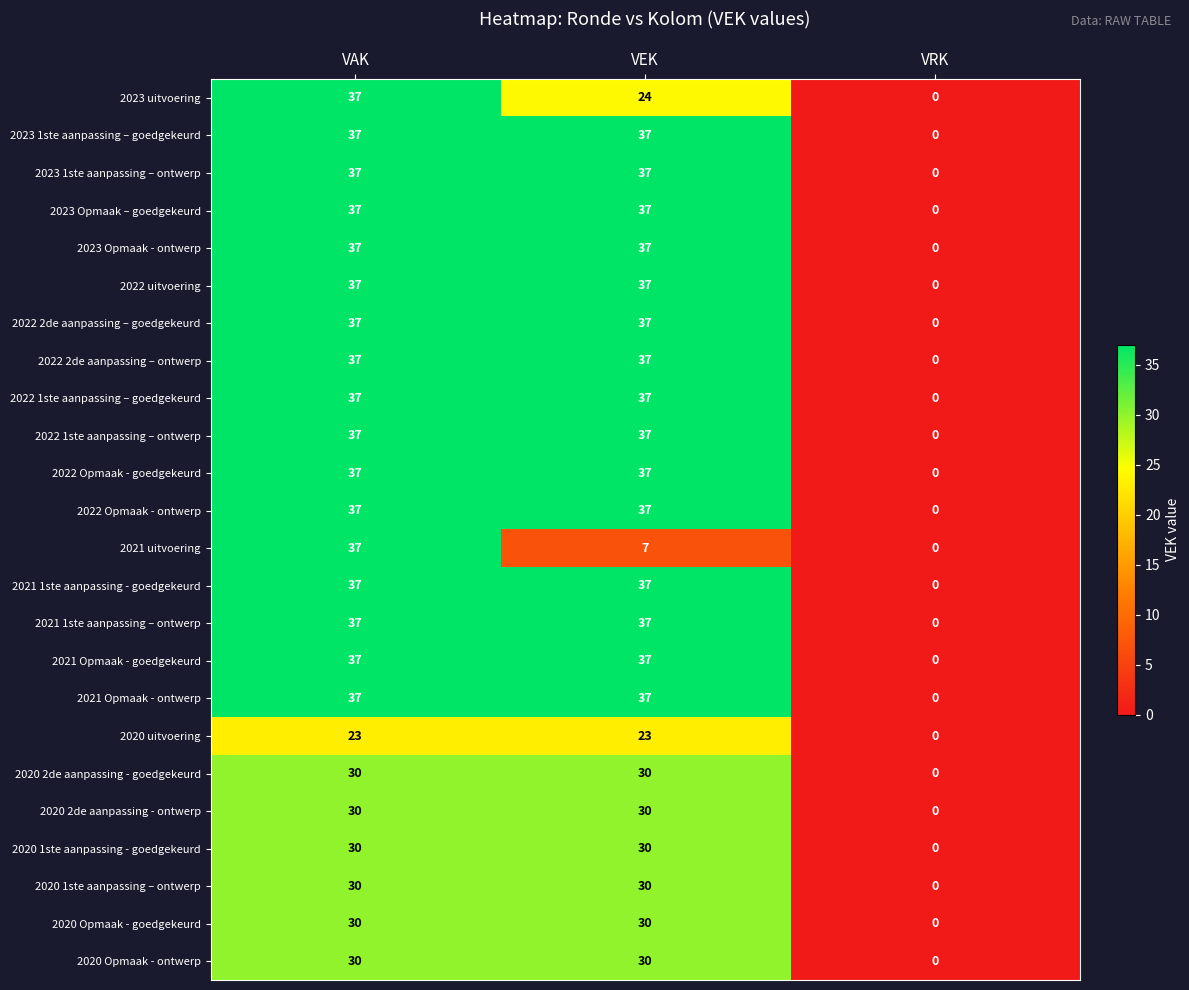

What is the sum of all 2022 Opmaak - ontwerp values?

74